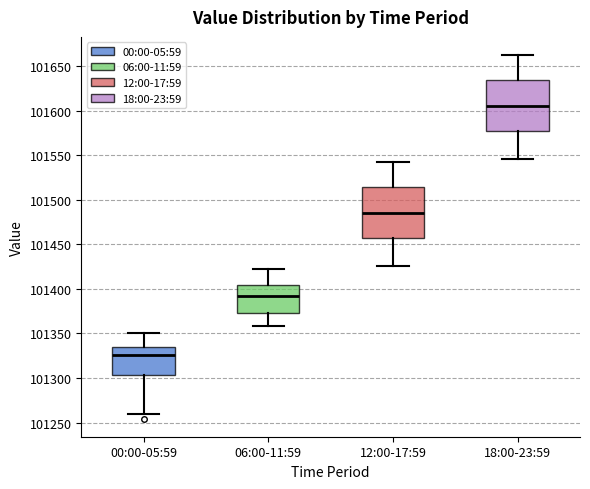

Where does the upper whisker of the box for 18:00-23:59 end on the y-axis? The values are not printed on the chart, so give them approximately, as read against the axis.

101660